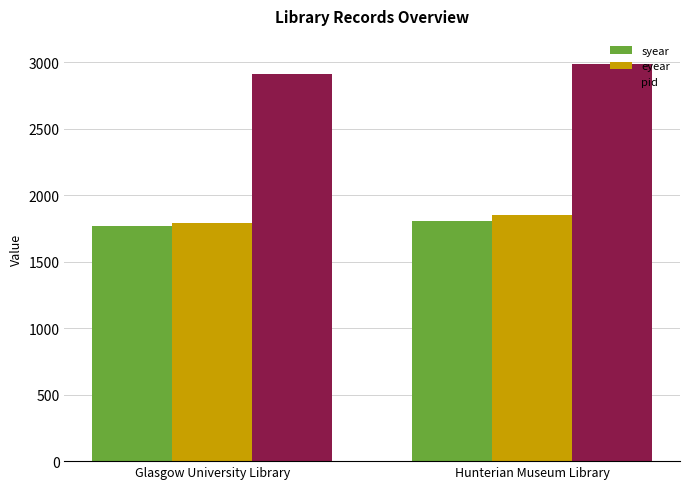

What is the maximum value shown in the chart?

2989